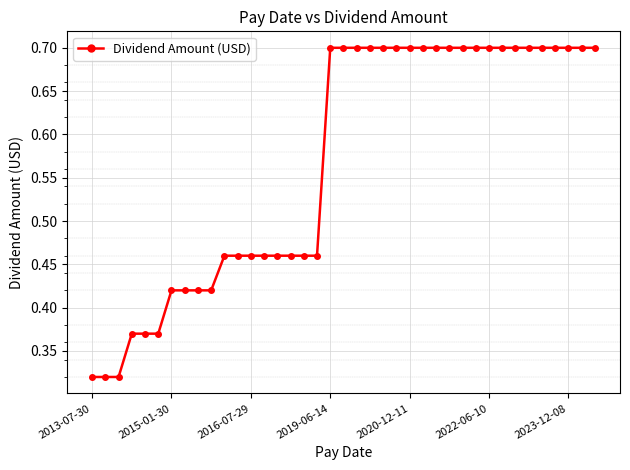

What is the greatest value displayed?

0.7